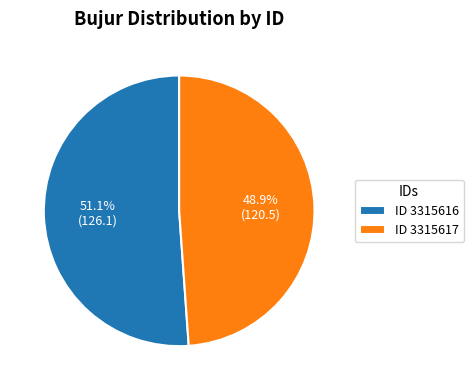

Does any single category account for the majority?

Yes